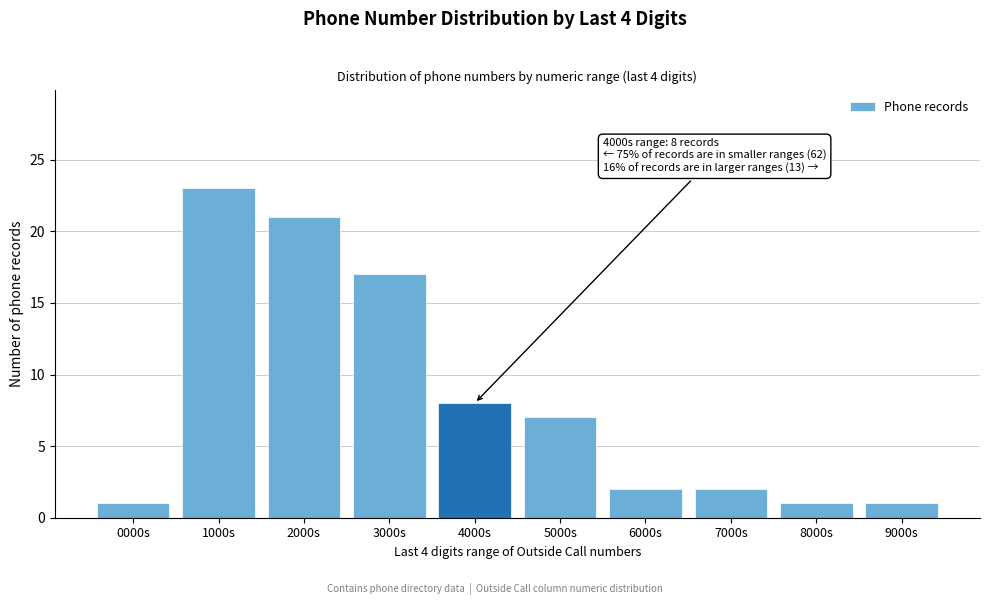

Reading left to right, extract all data points from this chart.

0000s=1	1000s=23	2000s=21	3000s=17	4000s=8	5000s=7	6000s=2	7000s=2	8000s=1	9000s=1